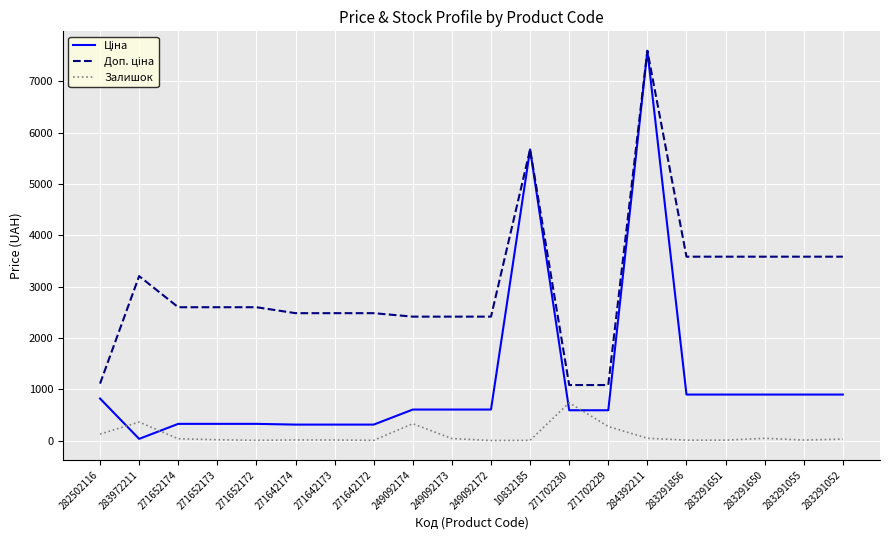

At which label does Залишок reach its peak?

271702230